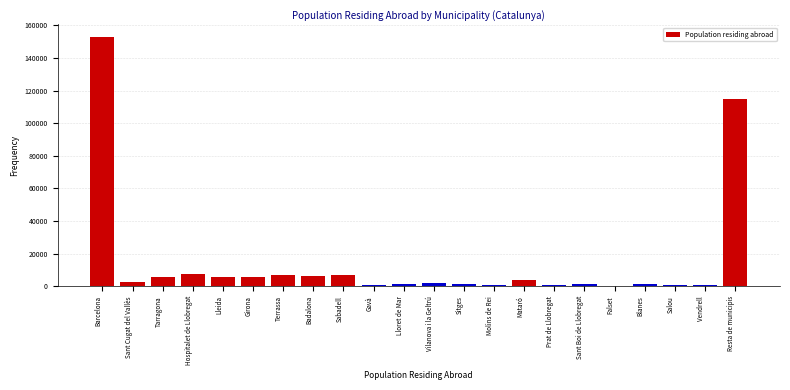

Where is the data nearest to the value 76515?

Resta de municipis